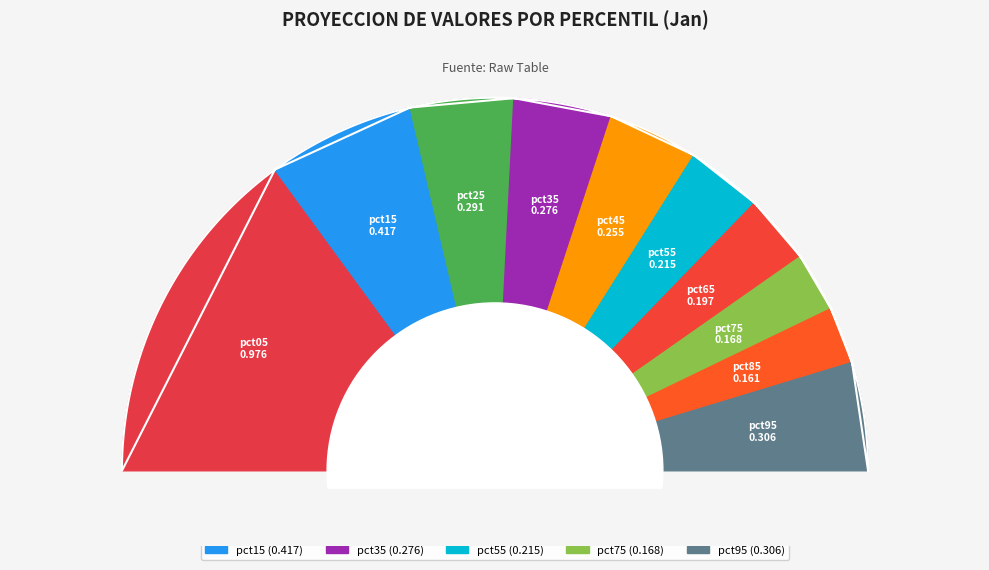

Count the number of slices in the pie.

10